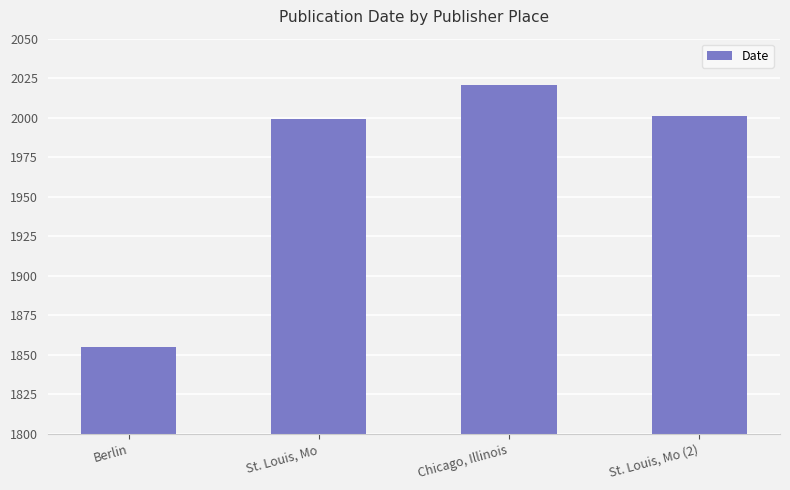

What is the change in value from Berlin to Chicago, Illinois?

+166